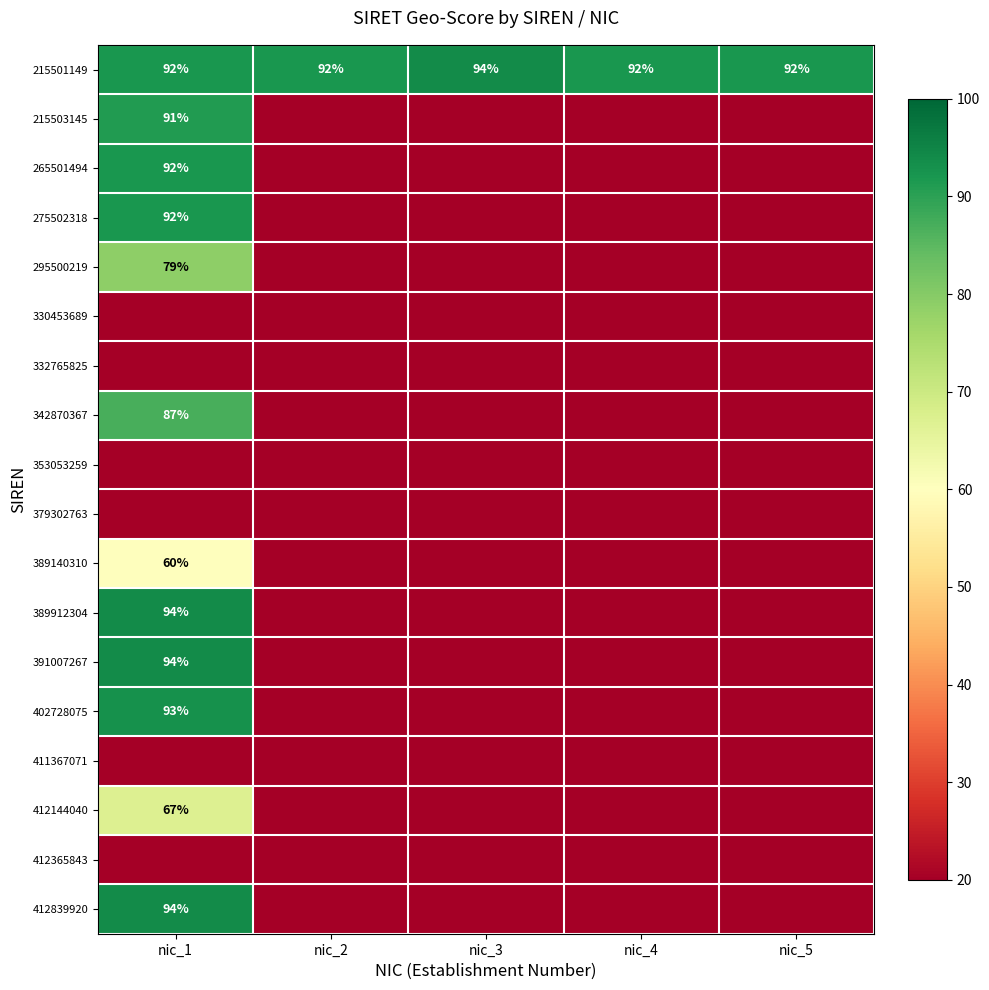

How many 215501149 values are between 92 and 93?

4